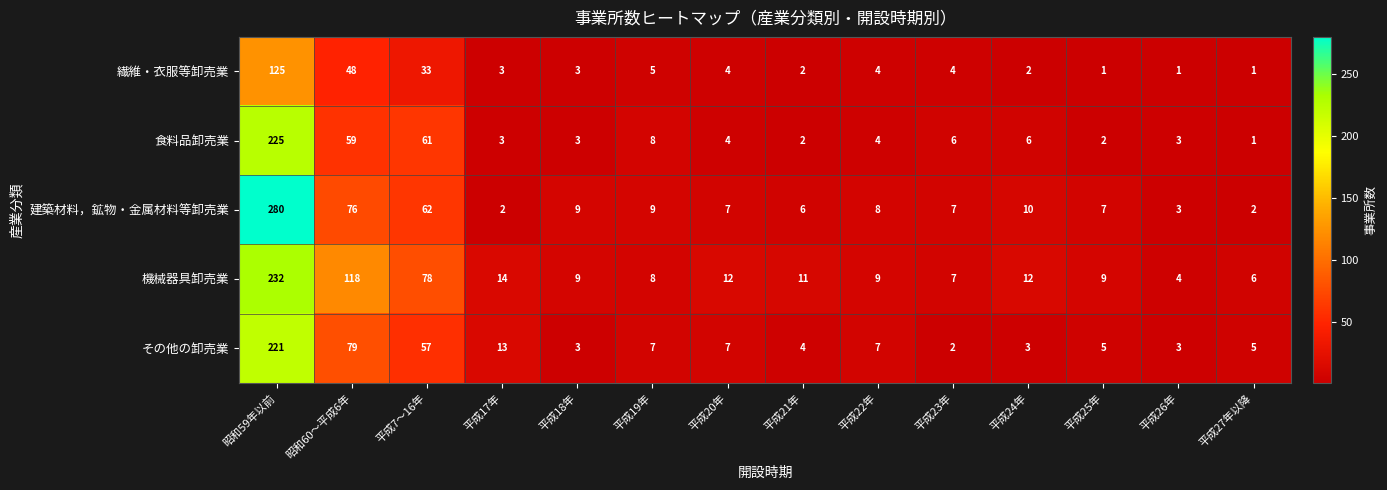

True or false: 建築材料，鉱物・金属材料等卸売業 has a value of 2 at 平成17年.

True